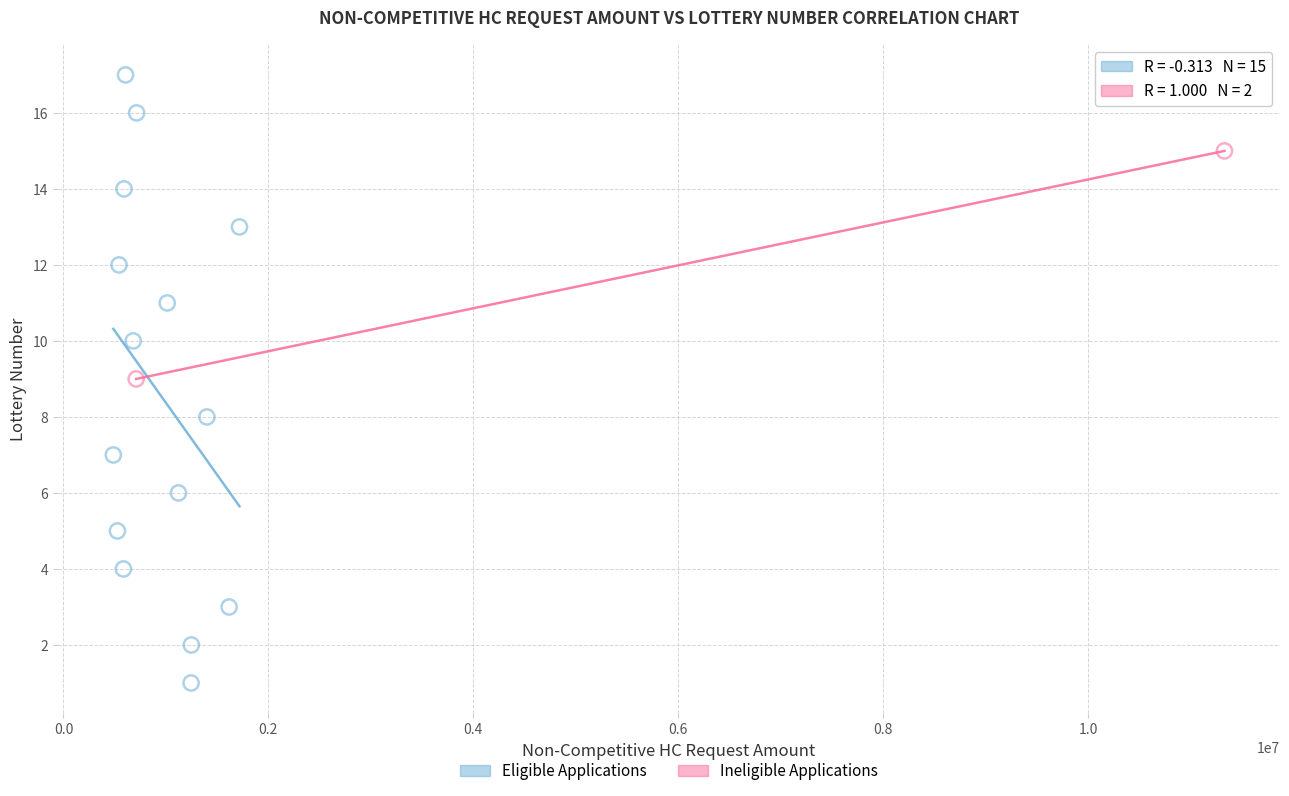

What are all the series names shown in the legend?

Eligible Applications, Ineligible Applications